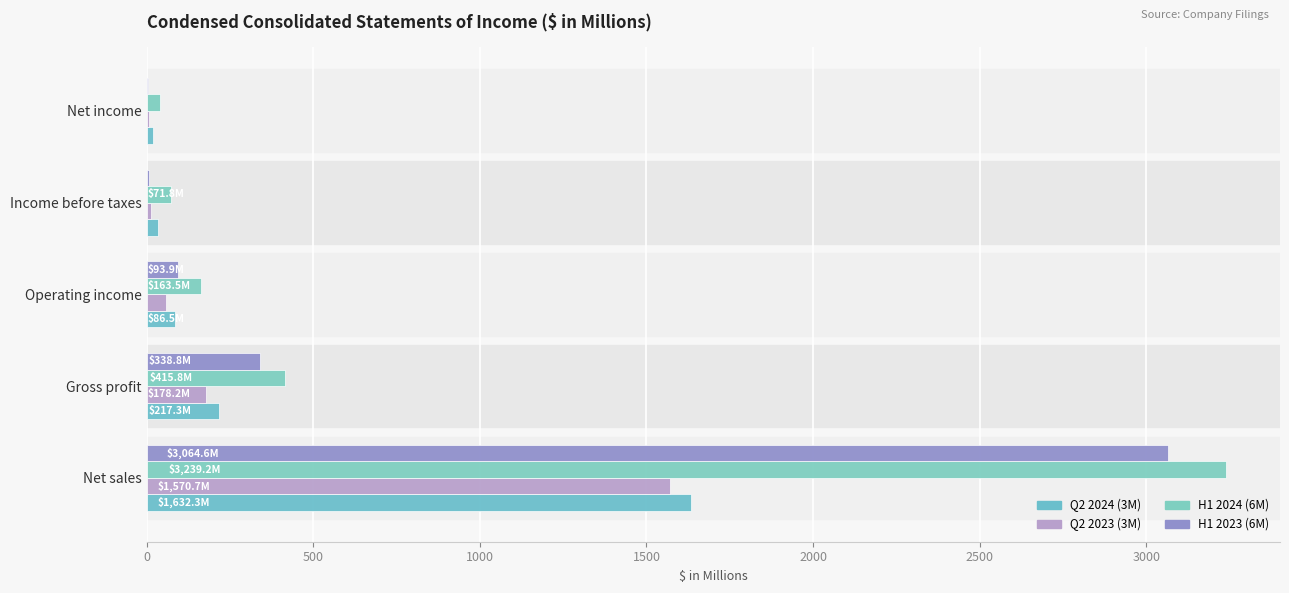

Reading right to left, extract all data points from this chart.

Q2 2024 (3M): 2000=18.2	1500=35.4	1000=86.5	500=217.3	0=1632.3
Q2 2023 (3M): 2000=8.0	1500=13.3	1000=57.8	500=178.2	0=1570.7
H1 2024 (6M): 2000=38.7	1500=71.8	1000=163.5	500=415.8	0=3239.2
H1 2023 (6M): 2000=2.9	1500=8.2	1000=93.9	500=338.8	0=3064.6